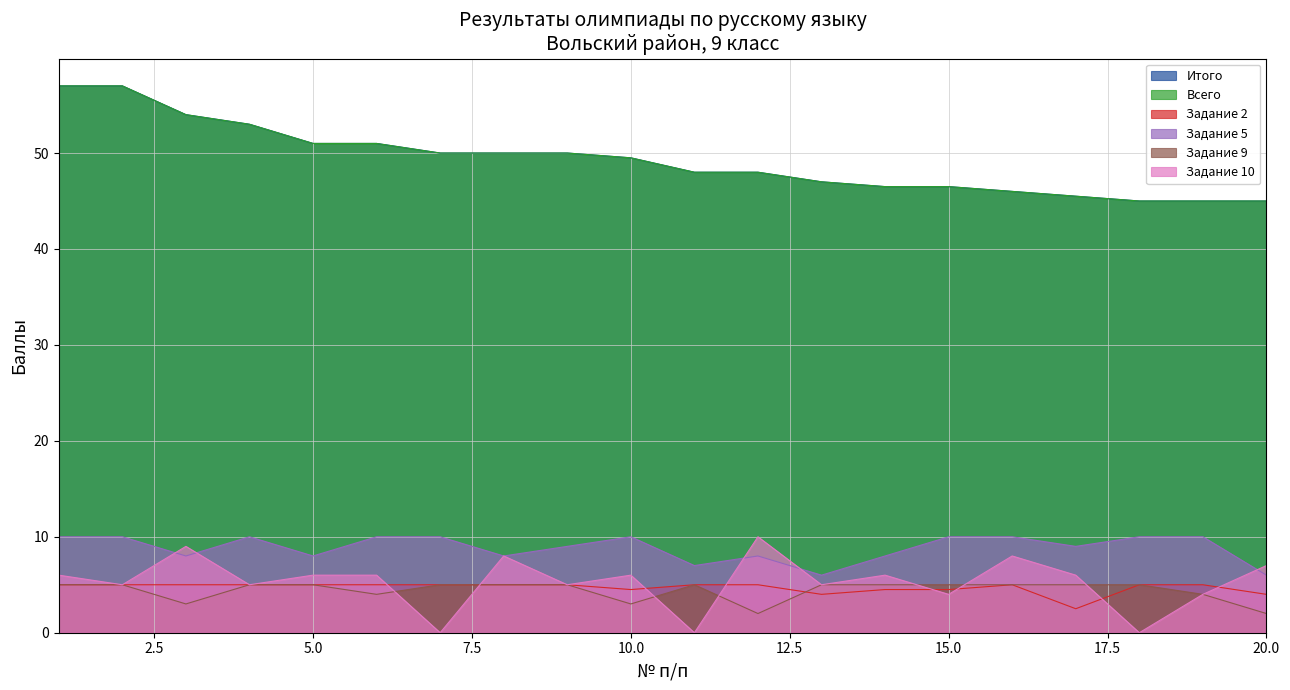

What is the value of the Задание 9 point at the 16th from the left?

5.0